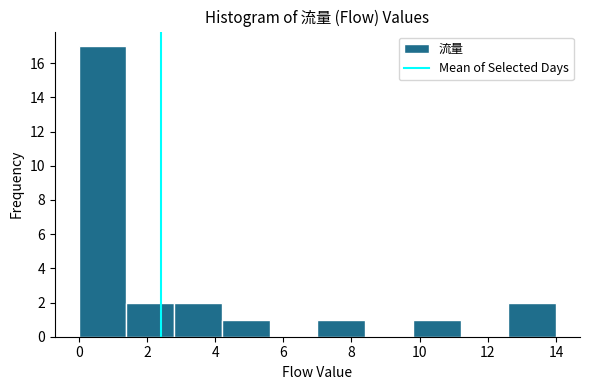

Reading left to right, transcribe this chart: for each bar, give the range it covers on the x-axis and its height. The values are not printed on the chart, so give them approximately, as read against the axis.

0.0 to 1.4: 17
1.4 to 2.8: 2
2.8 to 4.2: 2
4.2 to 5.6: 1
5.6 to 7.0: 0
7.0 to 8.4: 1
8.4 to 9.8: 0
9.8 to 11.2: 1
11.2 to 12.6: 0
12.6 to 14.0: 2